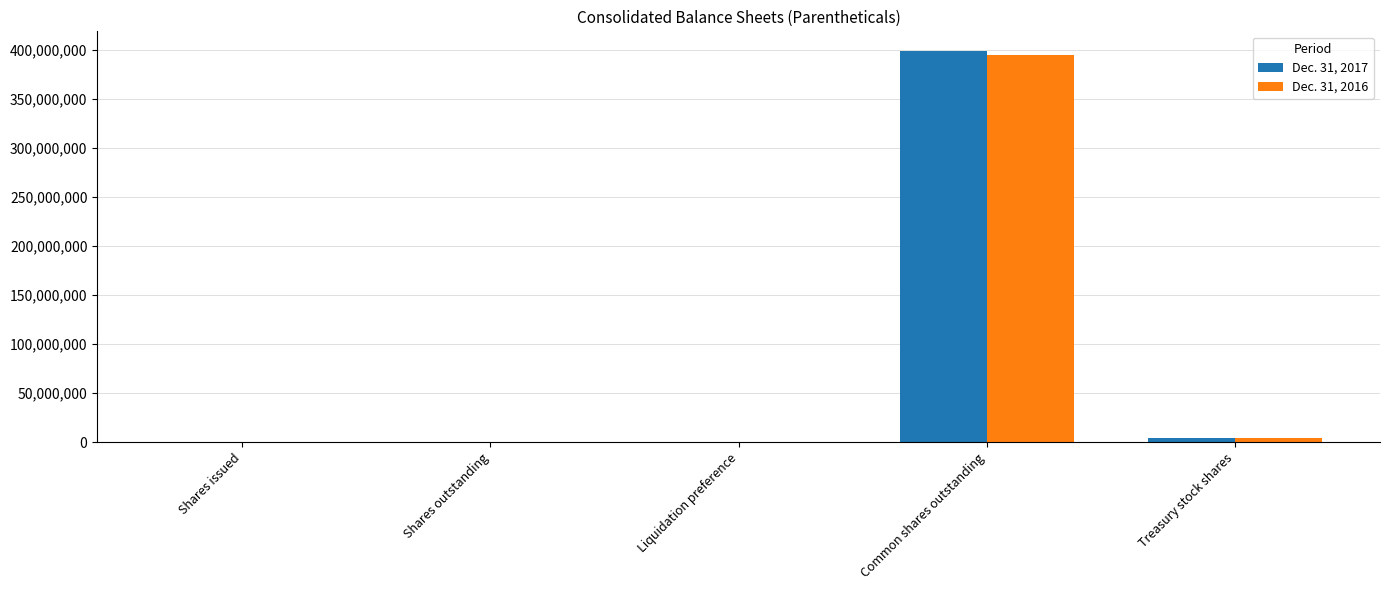

What is the average value of the Dec. 31, 2017 series?

80805880